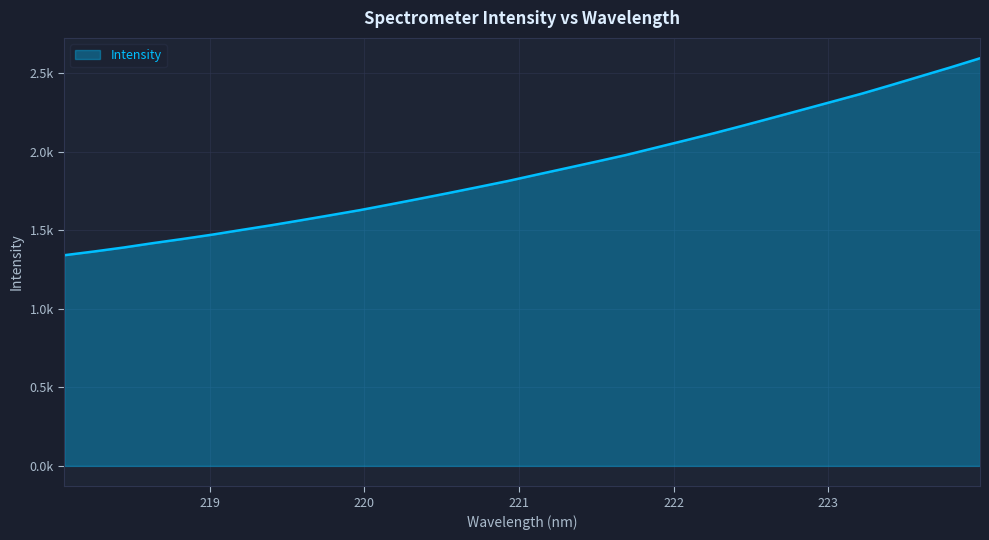

Rank the categories by value from highest to lowest.

223.9802, 223.7895, 223.5987, 223.408, 223.2172, 223.0264, 222.8355, 222.6447, 222.4538, 222.263, 222.0721, 221.8812, 221.6902, 221.4993, 221.3083, 221.1174, 220.9264, 220.7354, 220.5444, 220.3533, 220.1623, 219.9712, 219.7801, 219.589, 219.3979, 219.2067, 219.0156, 218.8244, 218.6332, 218.442, 218.2508, 218.0596